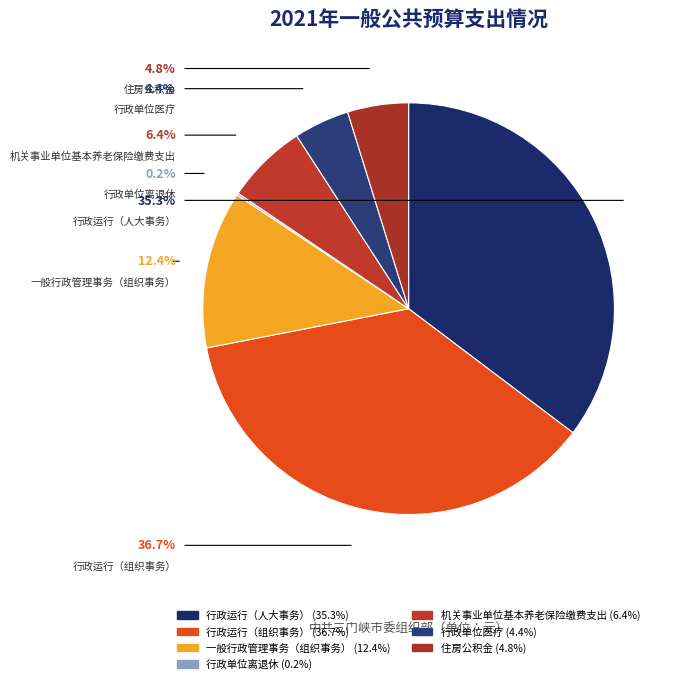

Which has a higher value, 一般行政管理事务（组织事务） or 行政运行（人大事务）?

行政运行（人大事务）